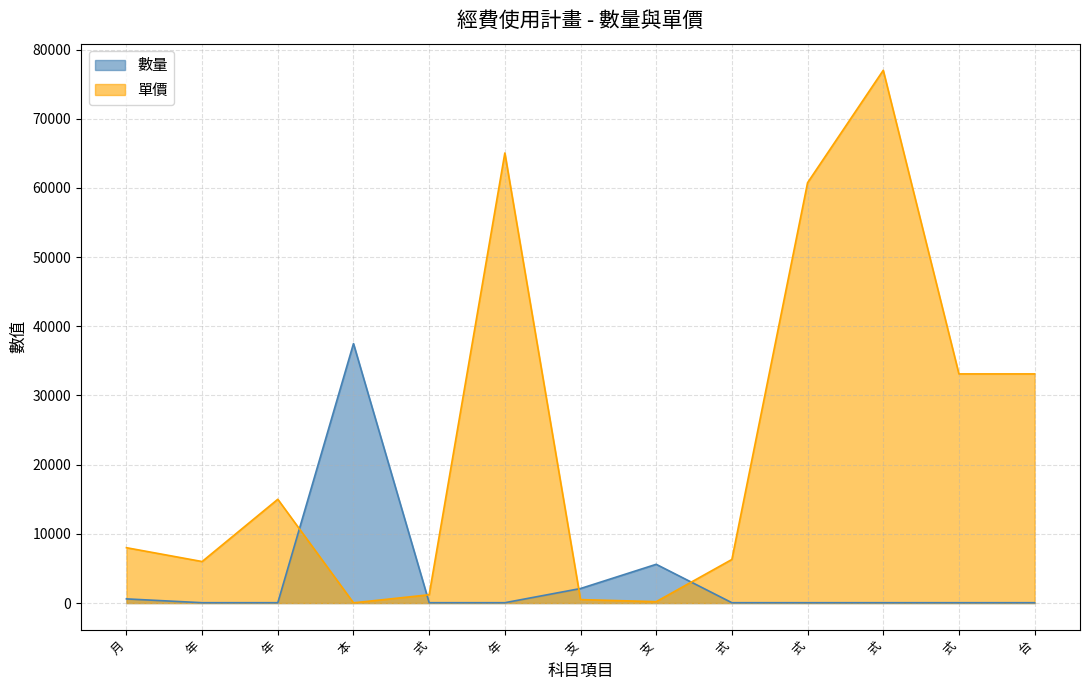

What is the label of the 1st point from the left?

月